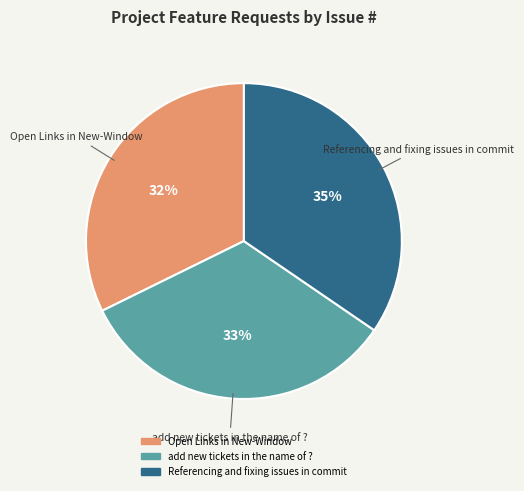

Is Referencing and fixing issues in commit the majority of the pie?

No